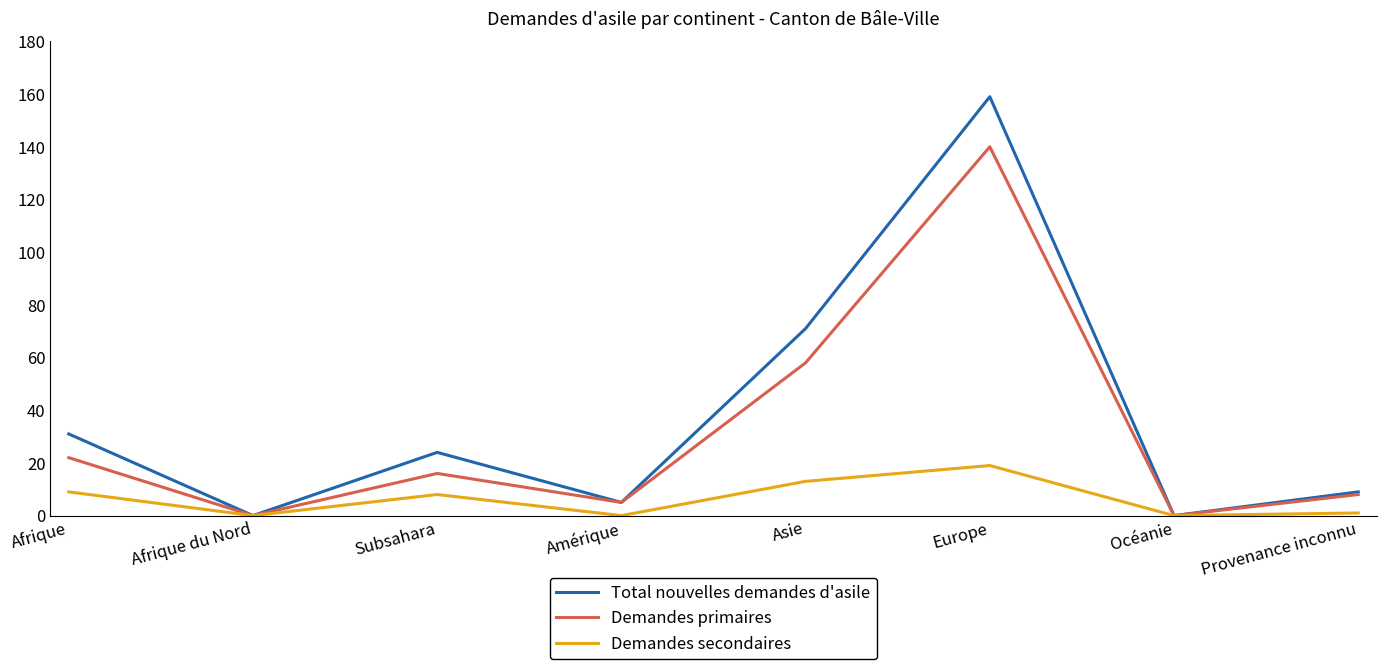

At which category does Total nouvelles demandes d'asile reach its first local peak?

Subsahara